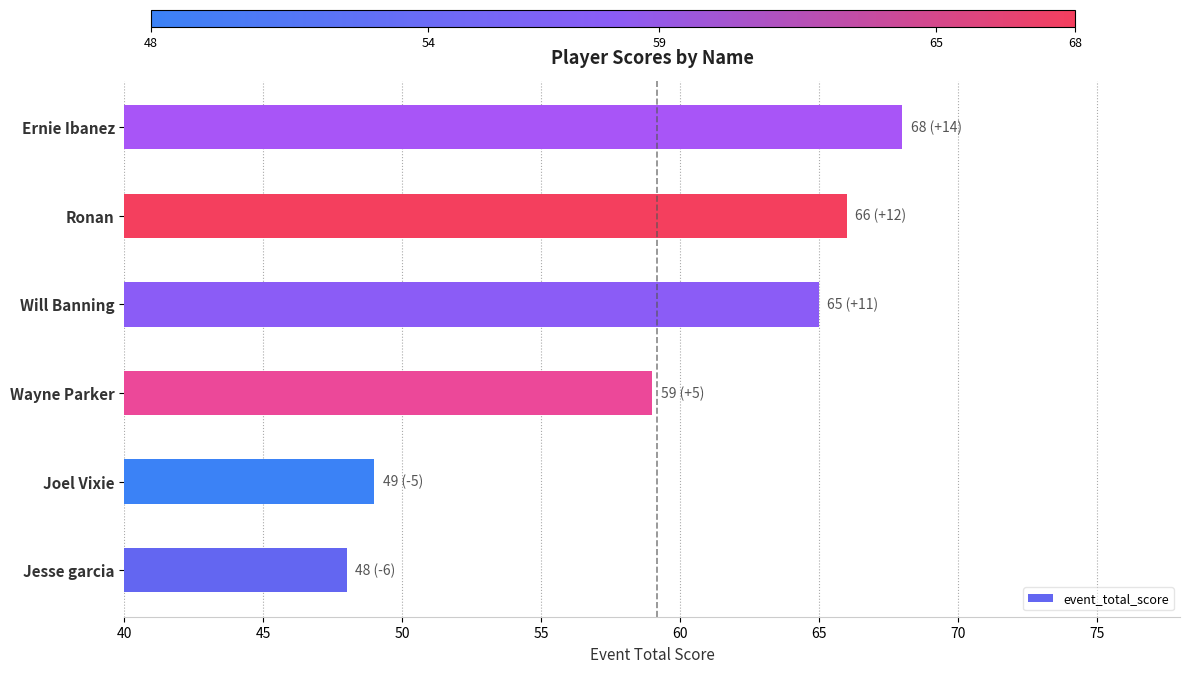

Which category has the highest value across all series?

Ernie Ibanez